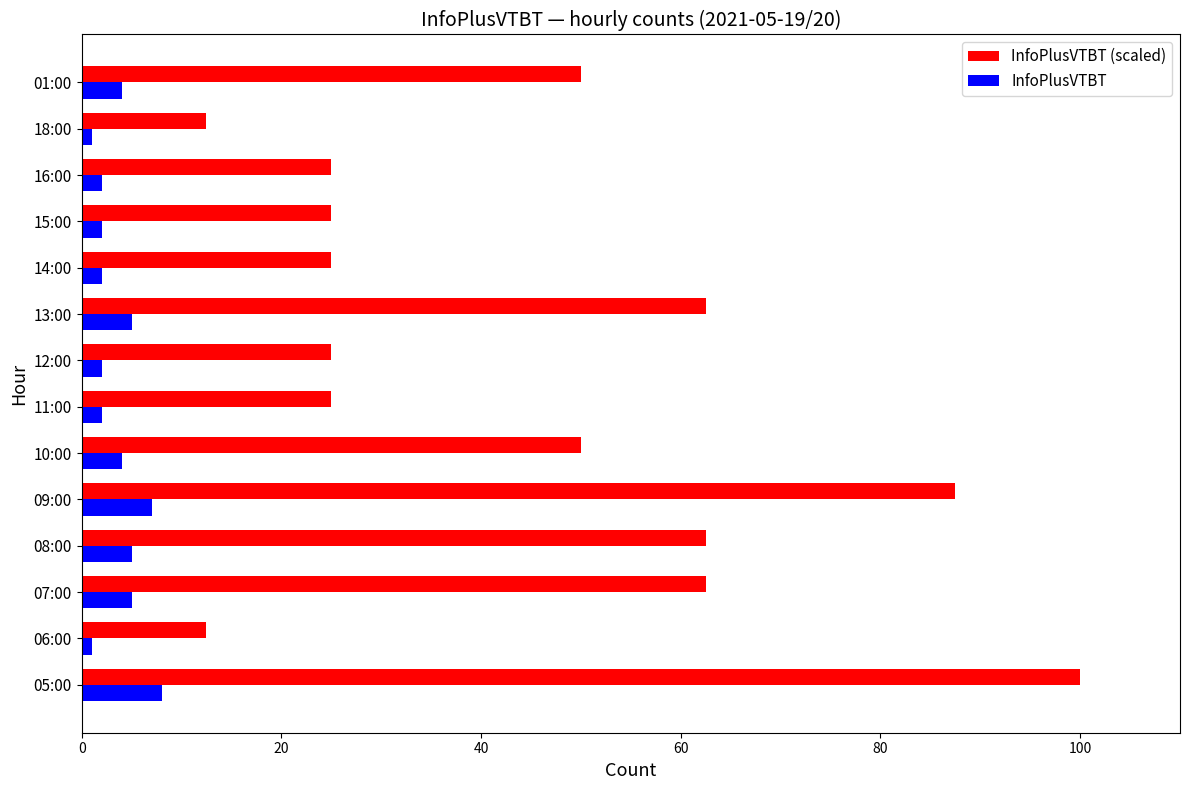

Which series changed the most between 05:00 and 07:00?

InfoPlusVTBT (scaled)